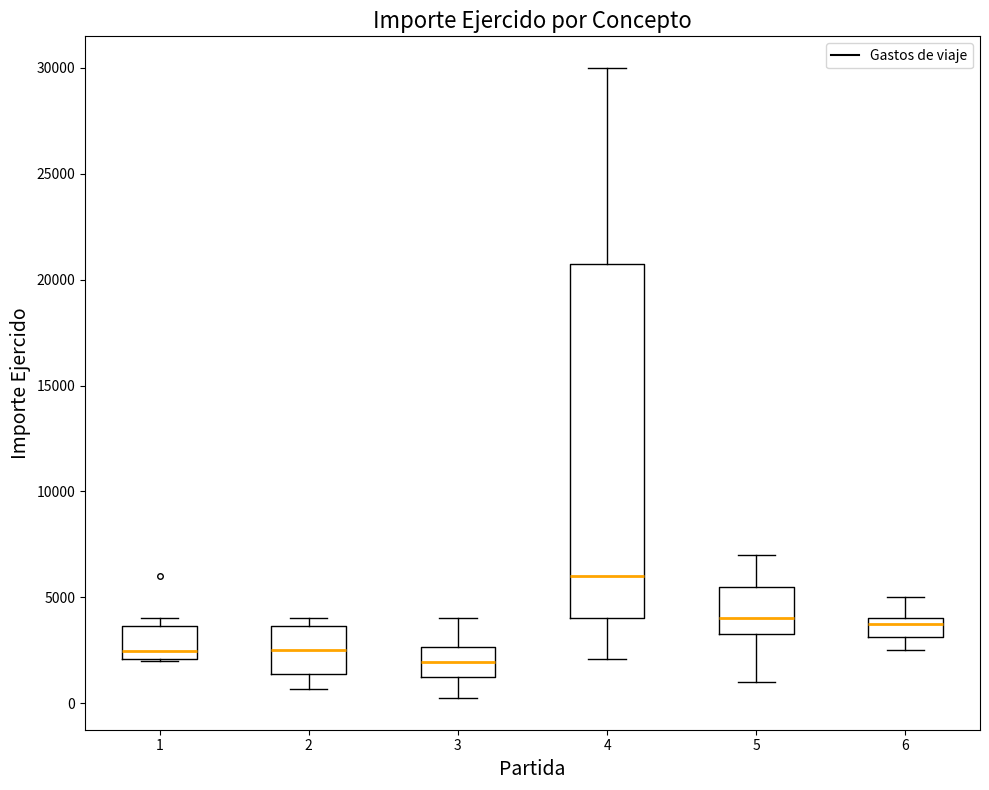

Comparing the boxes themselves (not the whiskers), which one is the tallest?

4